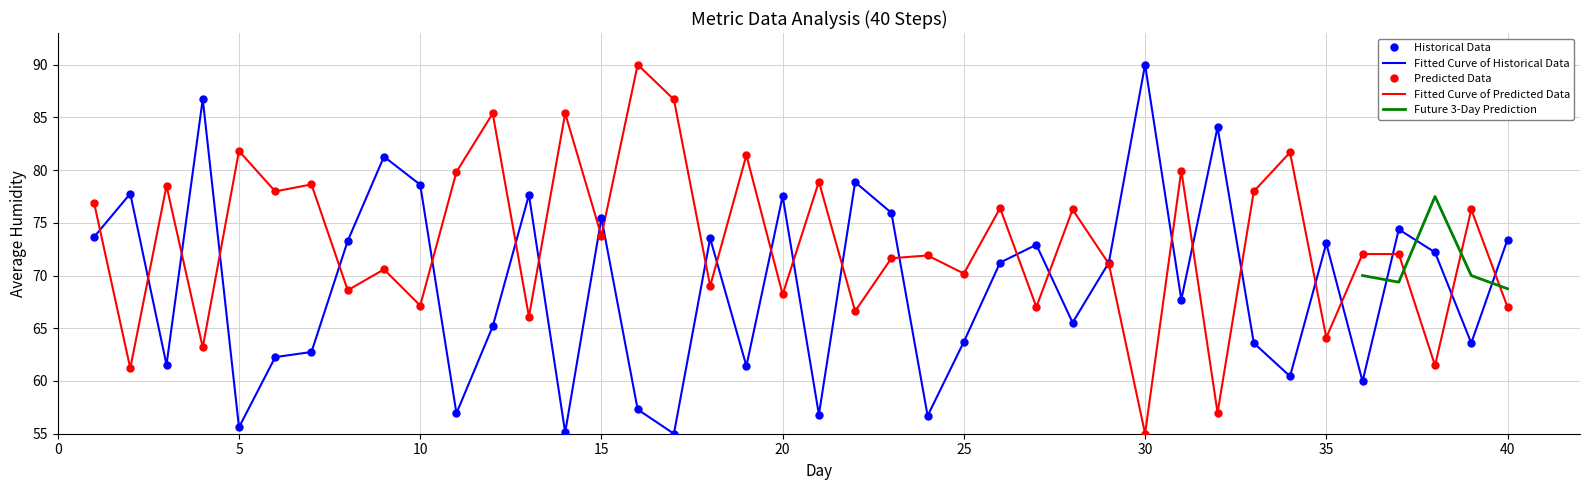

What is the spread (max minus min) of values at 30?

35.0